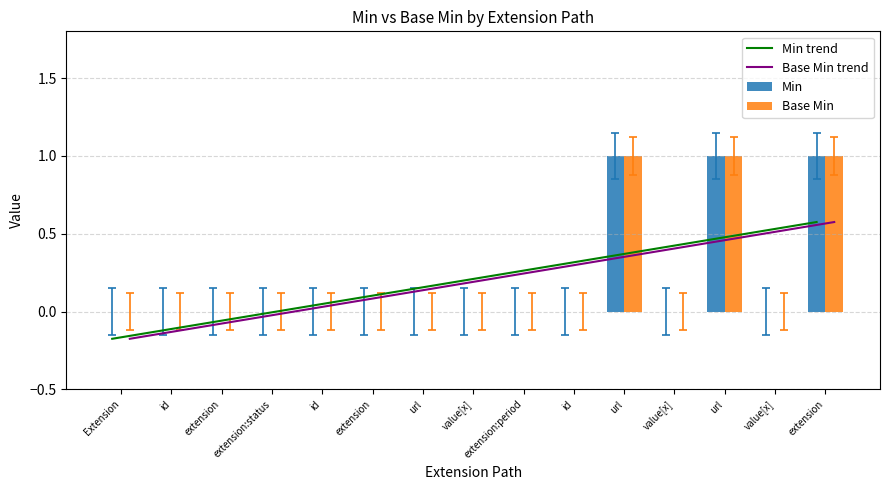

True or false: Min trend has a value of 0.1 at id.

False